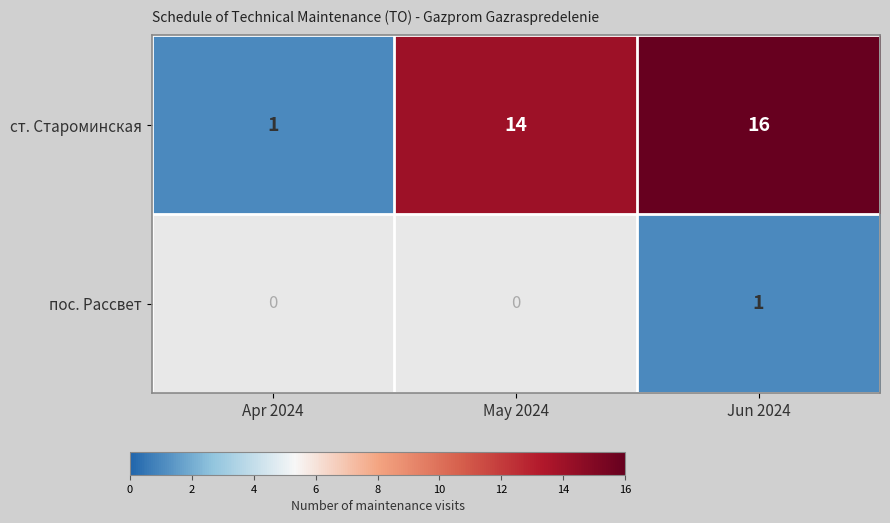

List the labels in order of ст. Староминская value, largest first.

Jun 2024, May 2024, Apr 2024